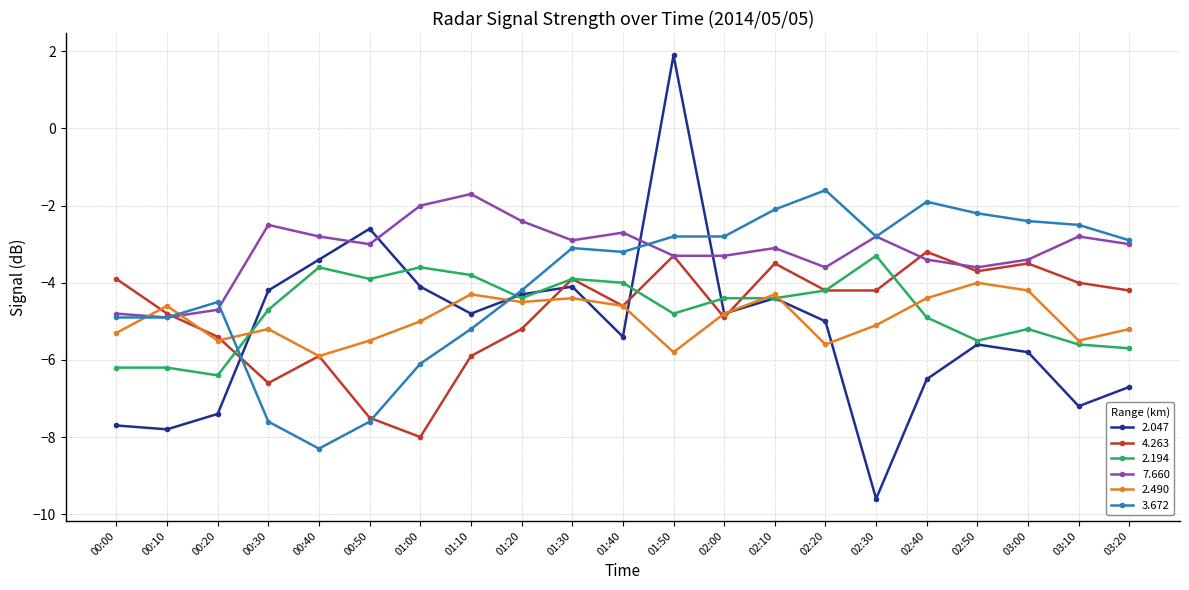

The value of 2.047 at 02:10 is -4.4. True or false?

True